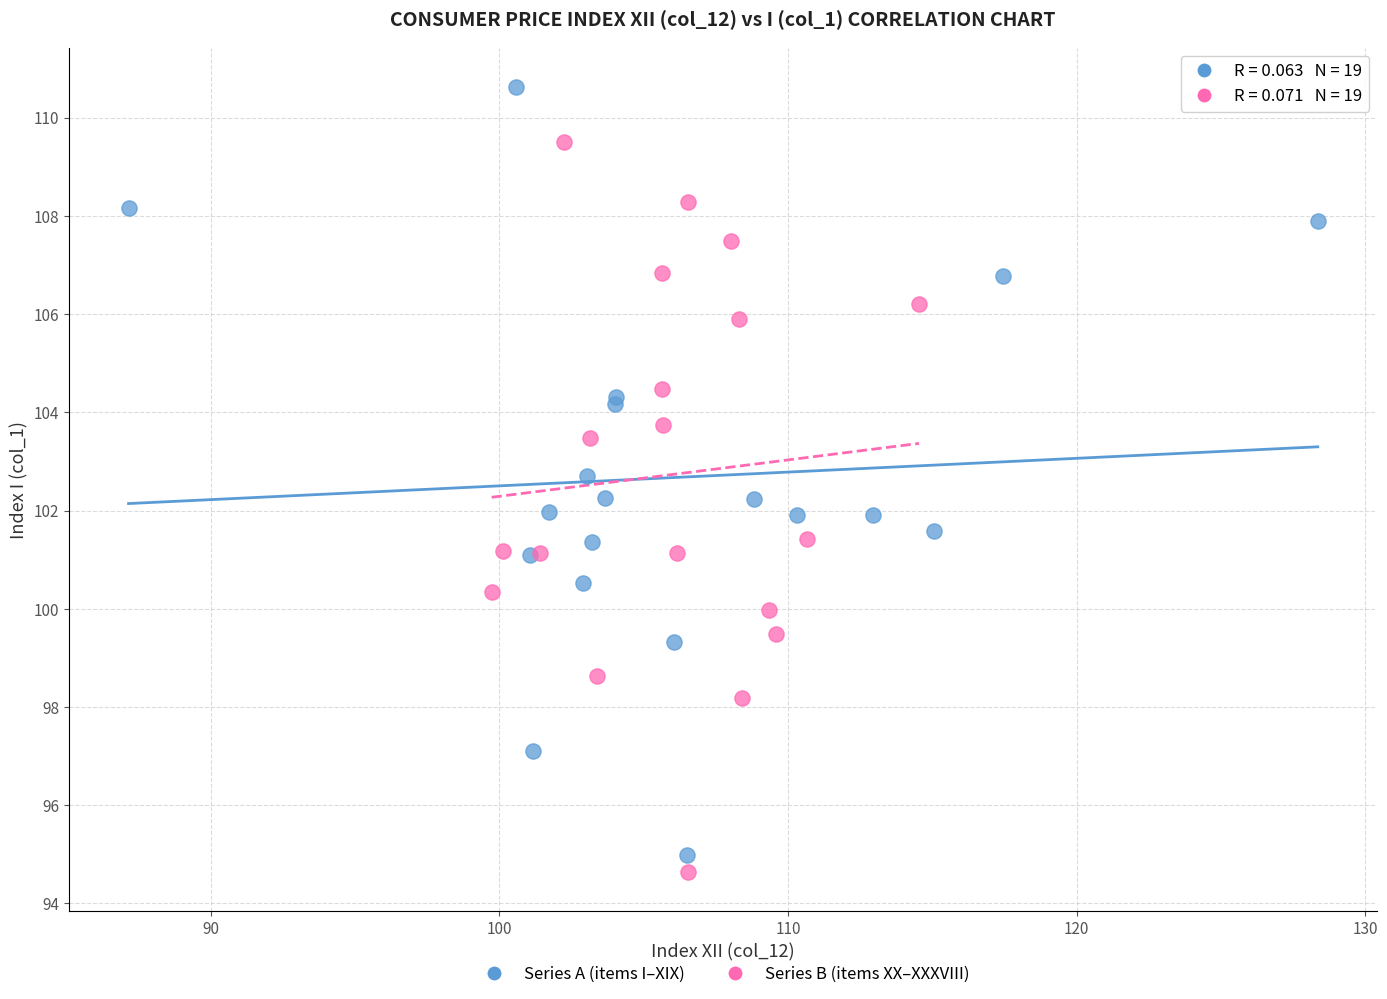

Which series has the largest Y range (max minus min)?

Series A (items I–XIX)